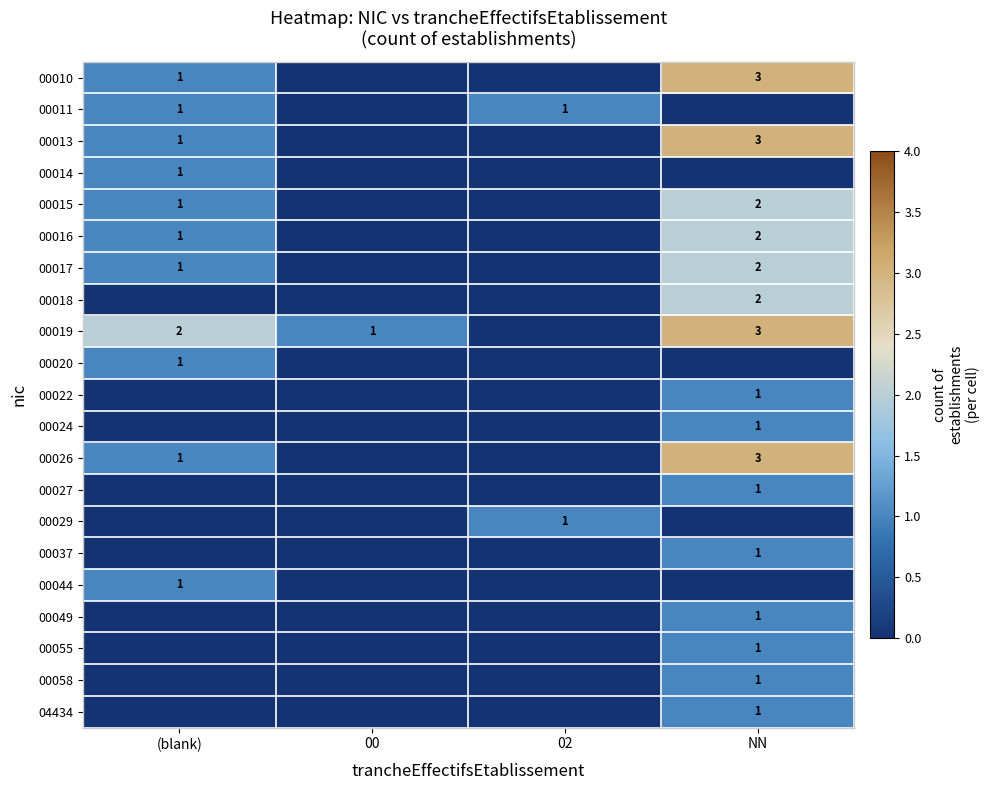

What is the spread (max minus min) of values at 02?

1